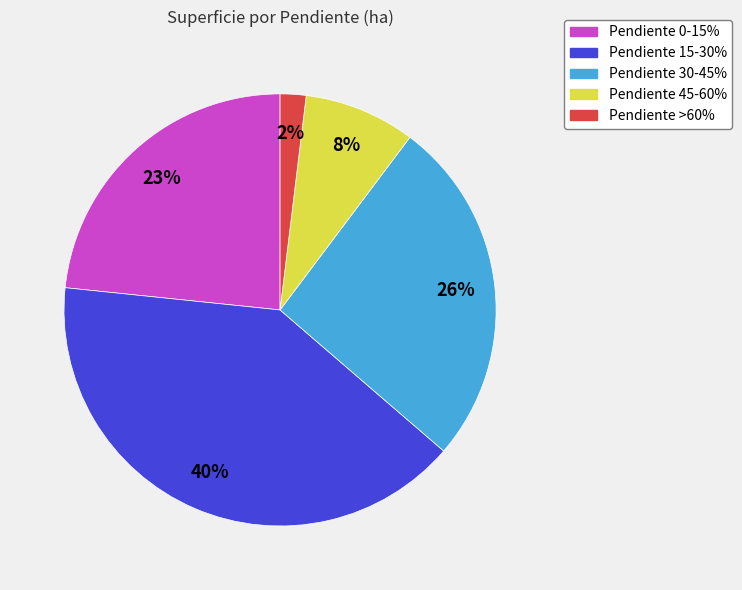

Is it true that Pendiente 15-30% is 31% of the pie?

False